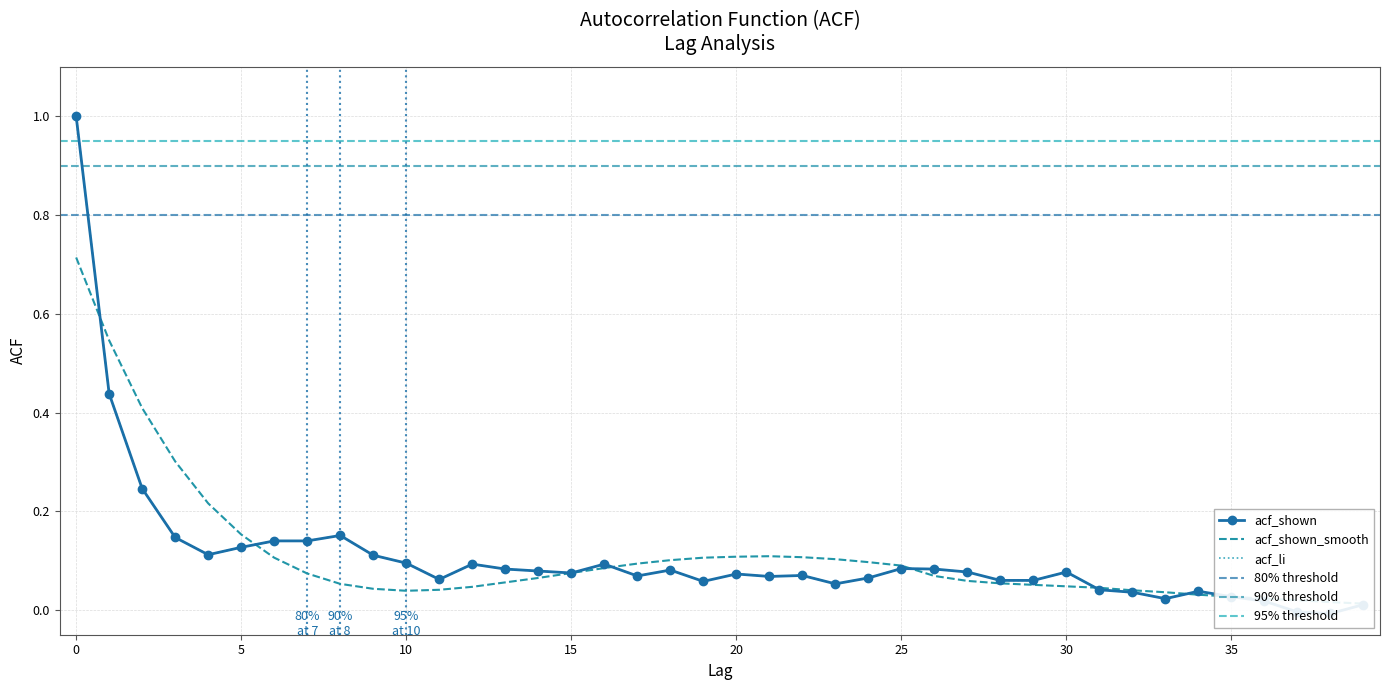

Which series has the largest total across all categories?

acf_shown_smooth